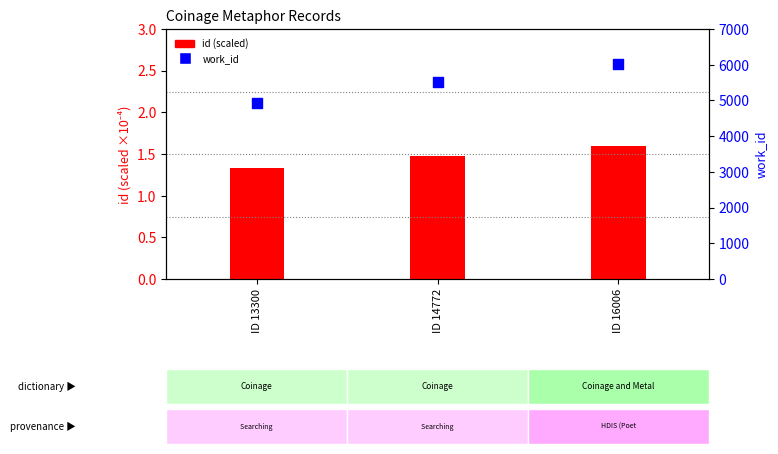

Which series contains the lowest Y value?

id (scaled)